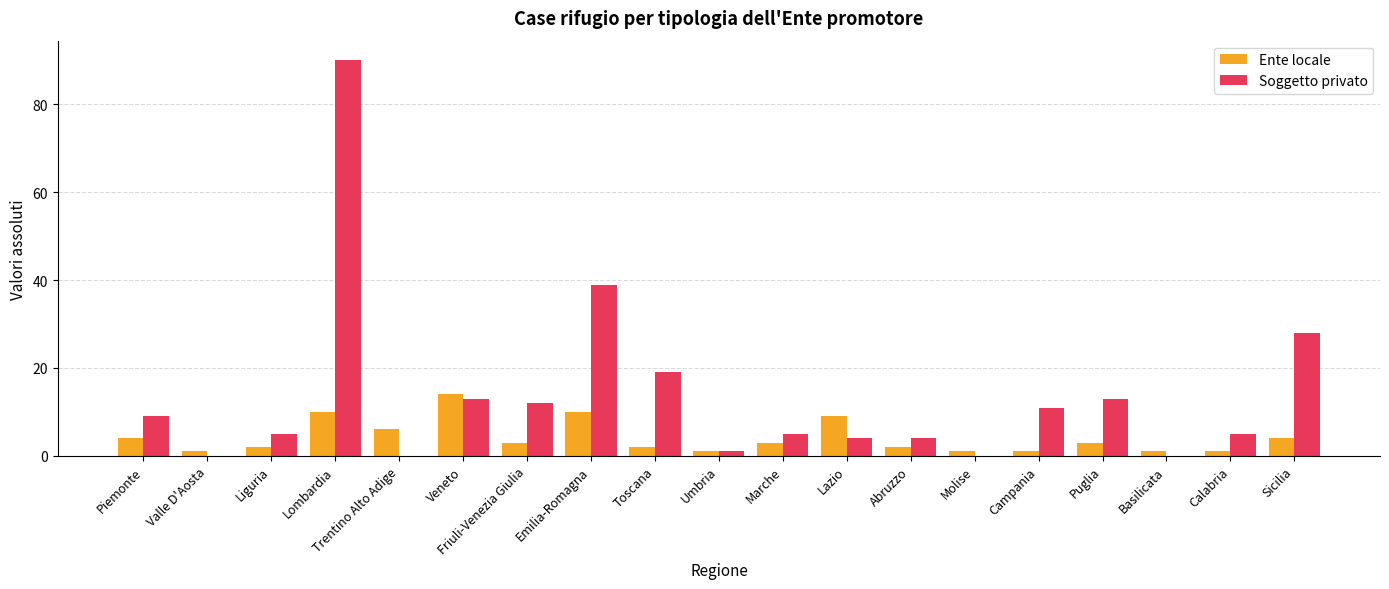

Between Veneto and Emilia-Romagna, which series saw the biggest shift?

Soggetto privato